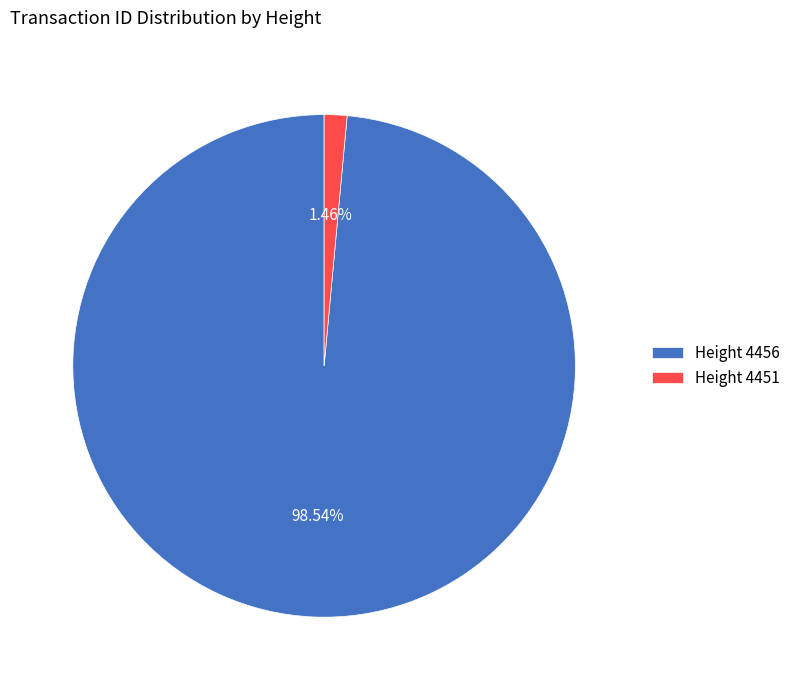

Which slice is the largest?

Height 4456